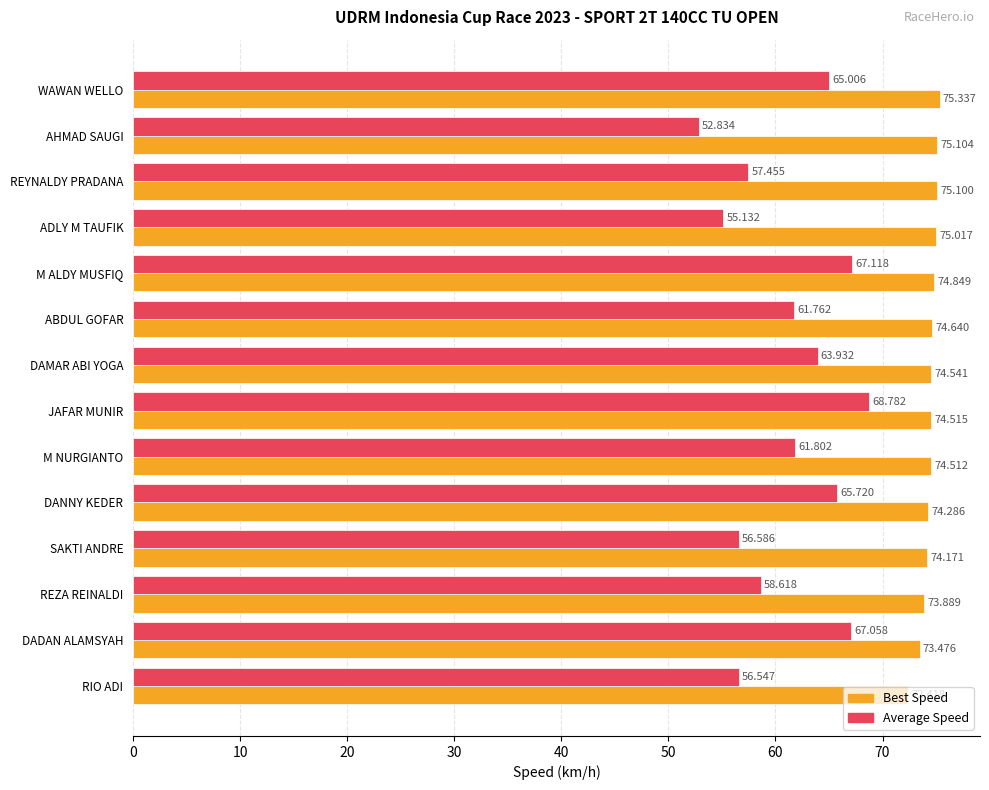

Which series has the largest range (max minus min)?

Average Speed